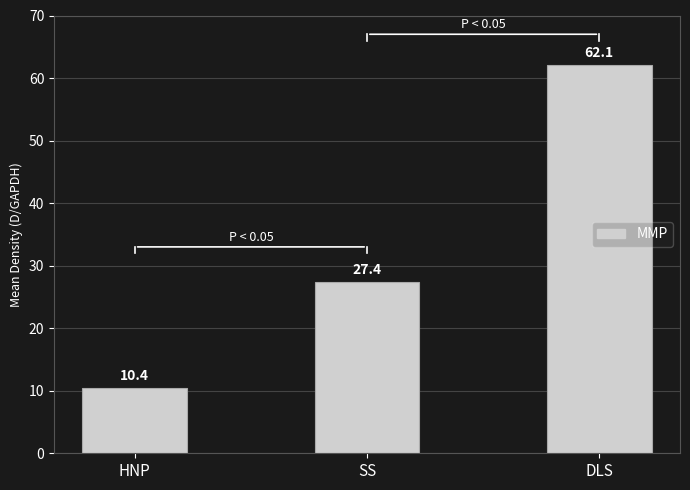

What is the difference between the maximum and minimum values?

51.7